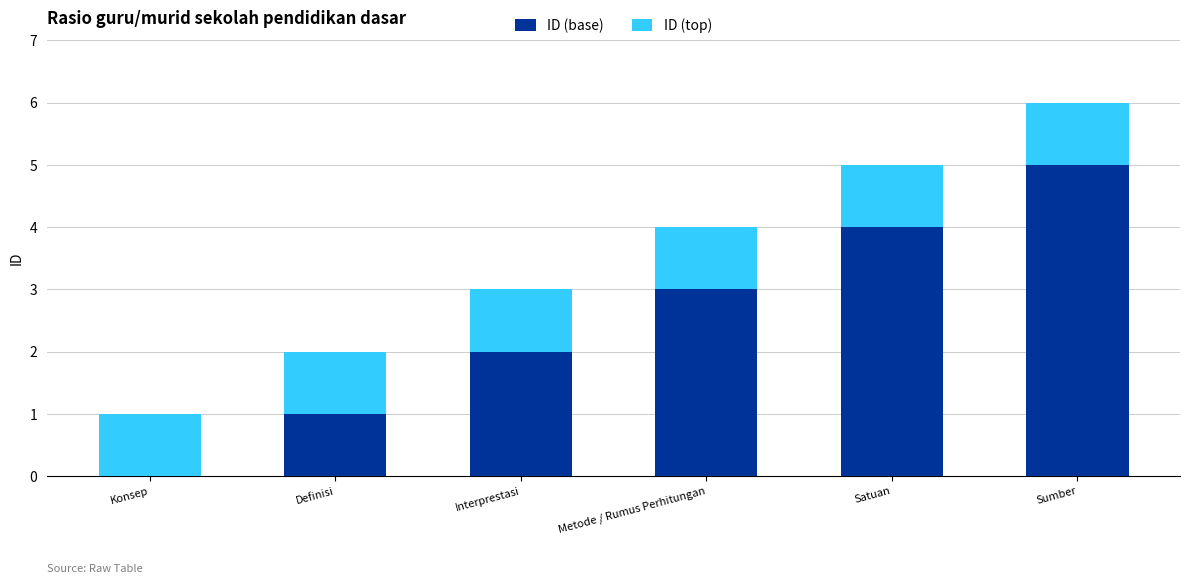

What is the sum of all ID (base) values?

15